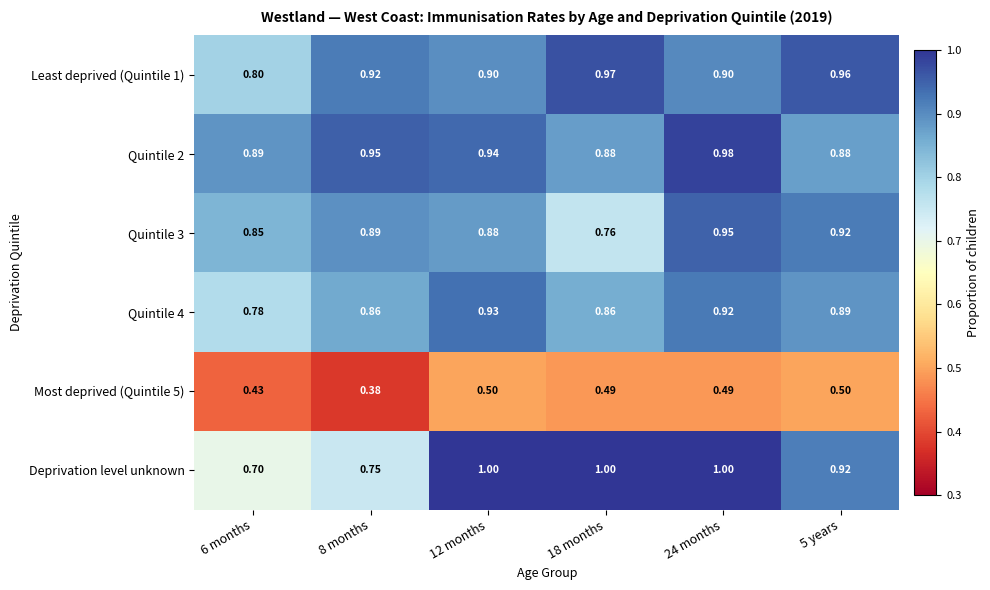

Which series has the widest spread of values?

Deprivation level unknown